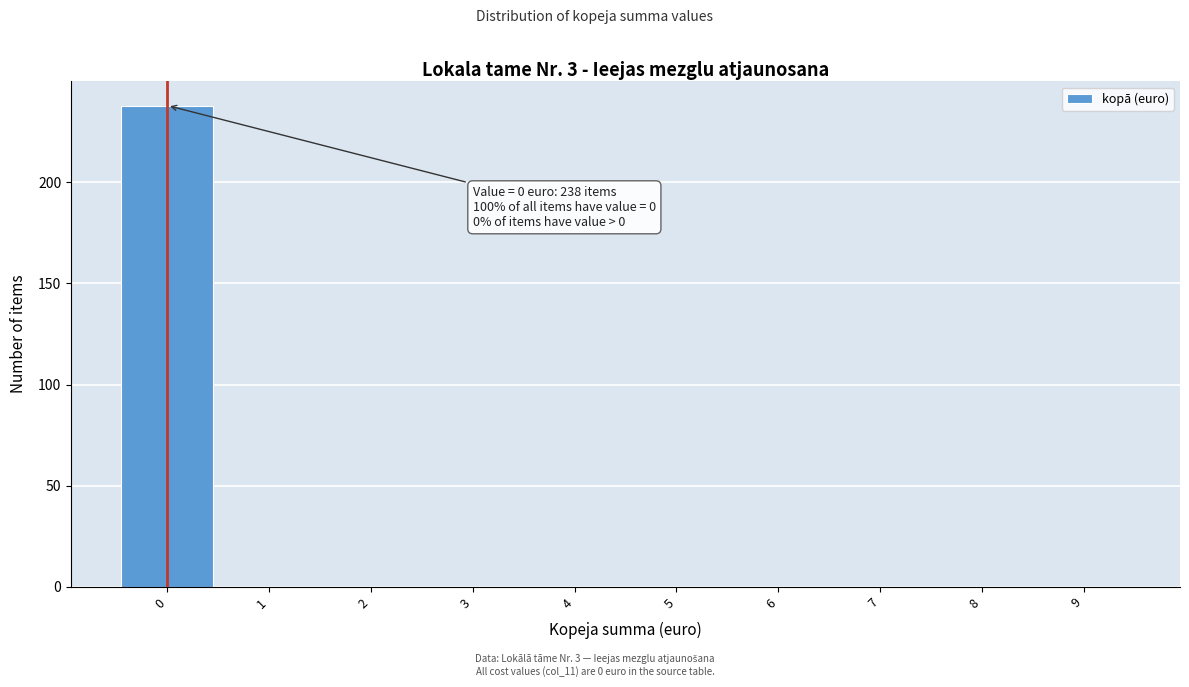

Reading right to left, transcribe all the data shown in this chart.

9=0	8=0	7=0	6=0	5=0	4=0	3=0	2=0	1=0	0=238